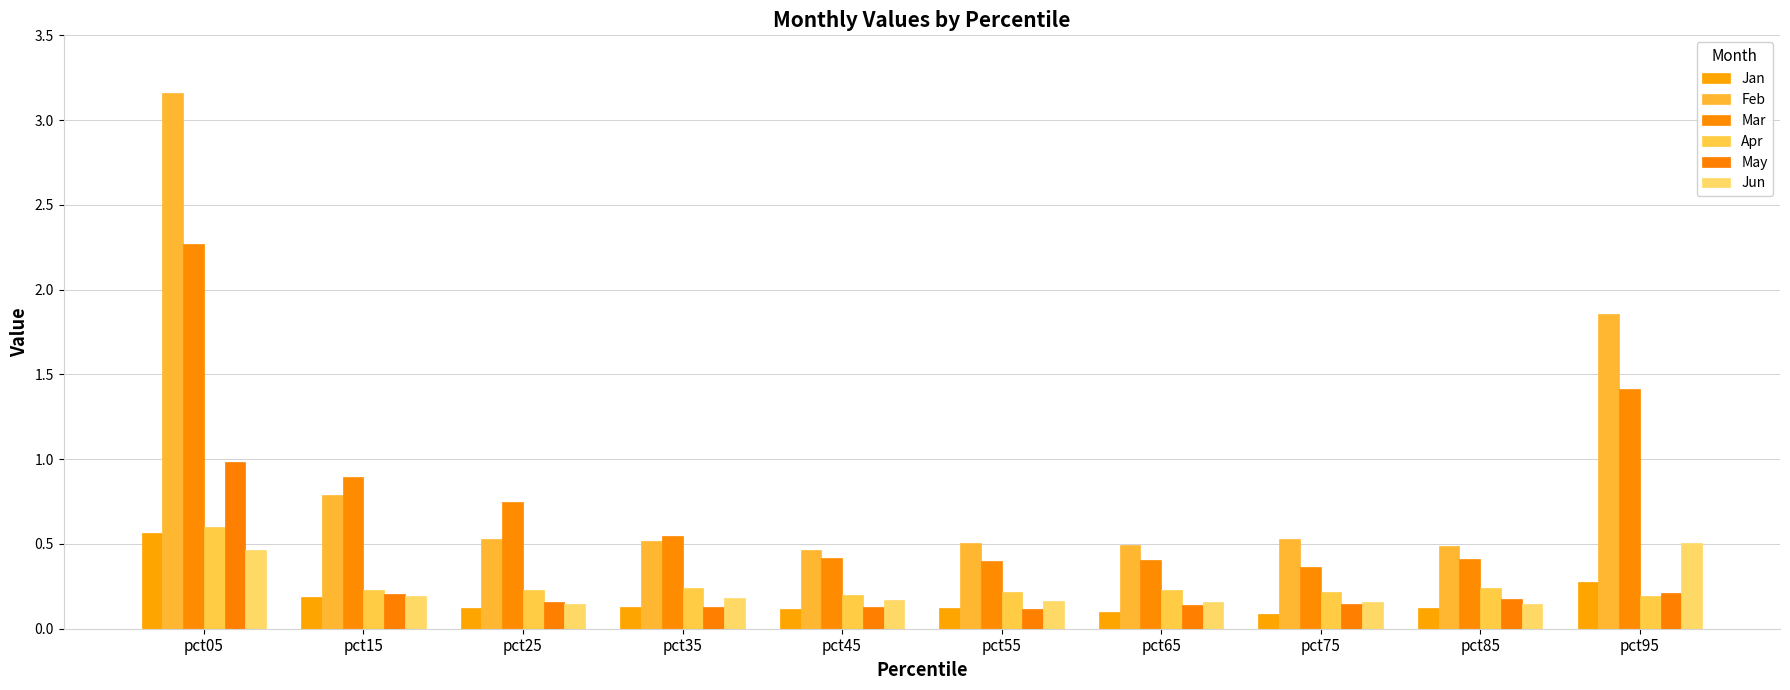

What is the sum of all May values?

2.4